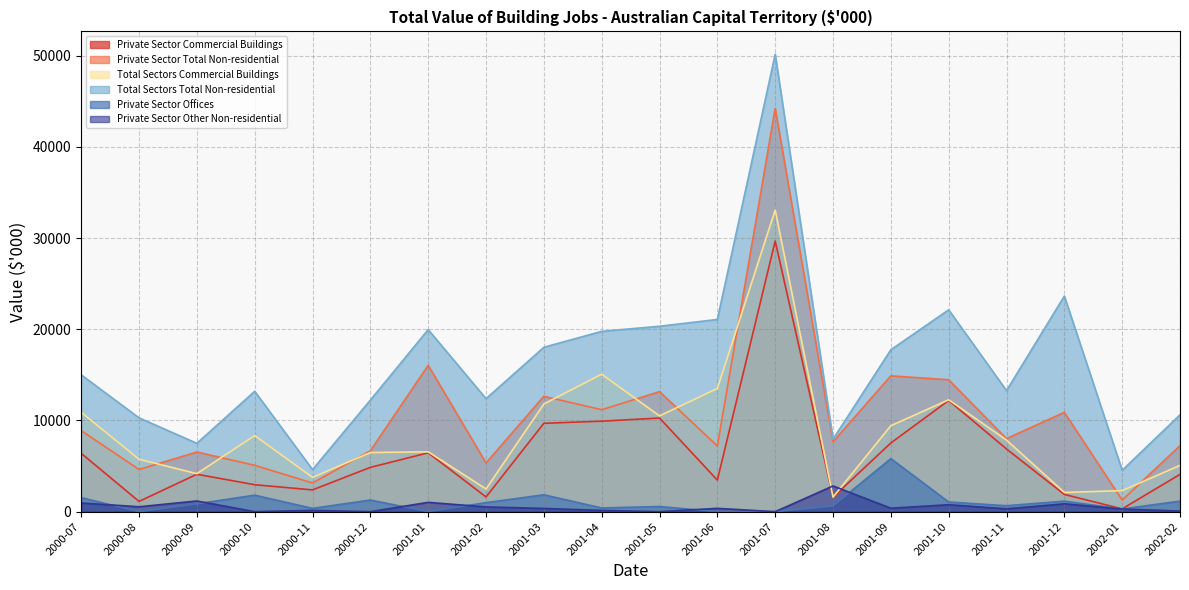

Is the value of Private Sector Other Non-residential at 2001-02 greater than the value of Total Sectors Commercial Buildings at 2000-09?

No